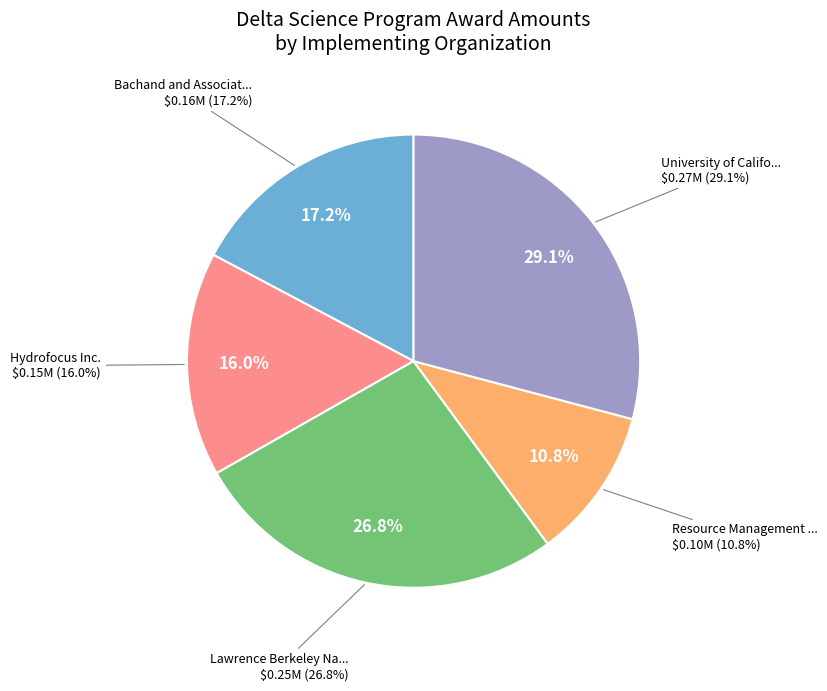

Is there any slice that represents more than half of the pie?

No